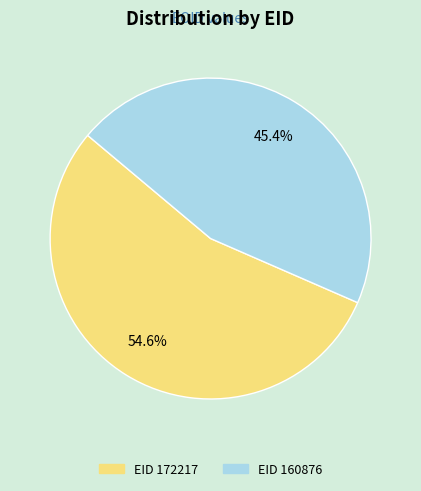

Is there any slice that represents more than half of the pie?

Yes